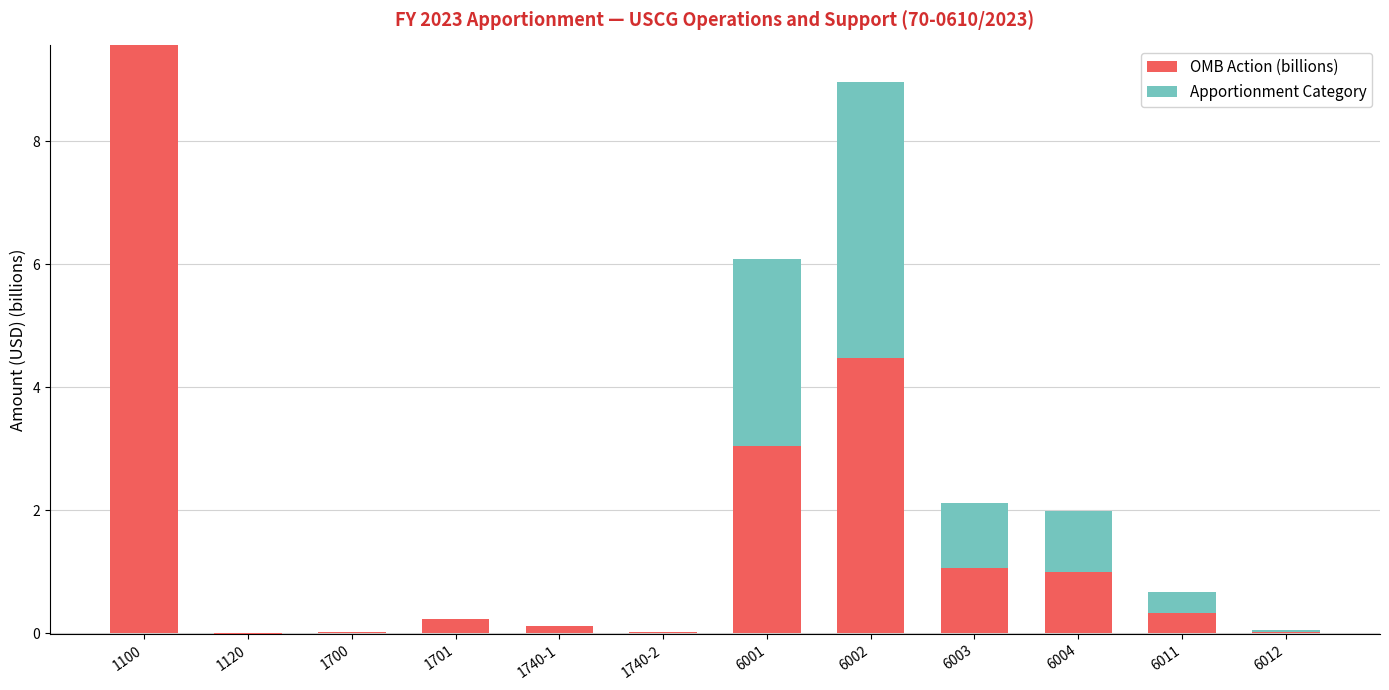

The OMB Action (billions) series shows 1.1 at 6003. True or false?

True